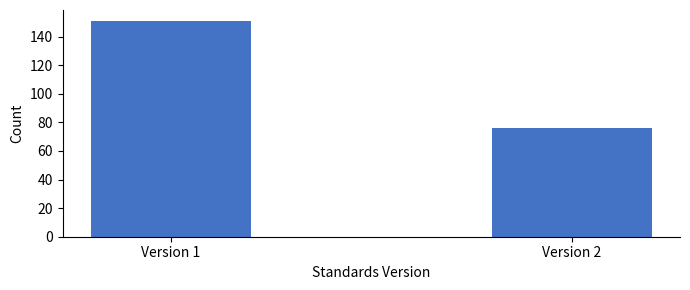

Reading left to right, transcribe all the data shown in this chart.

Version 1=151	Version 2=76